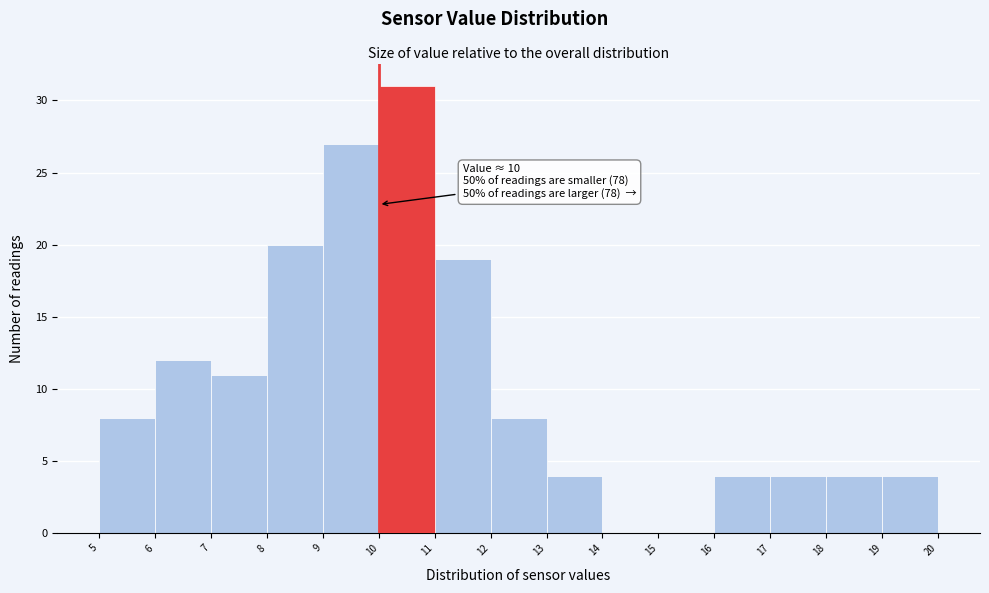

Which range on the x-axis has the tallest bar?

10 to 11